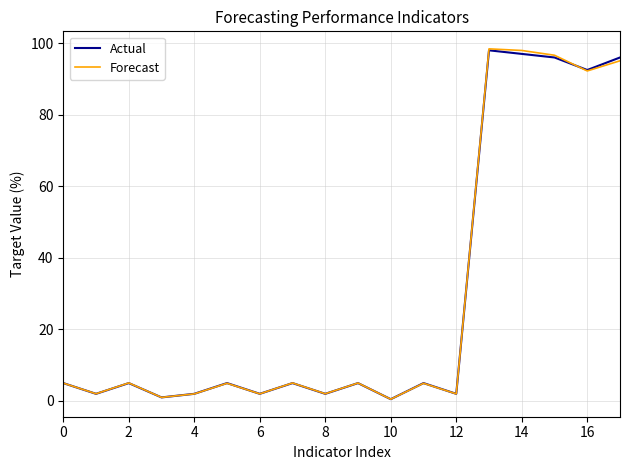

What is the highest value of the Forecast series?

98.4